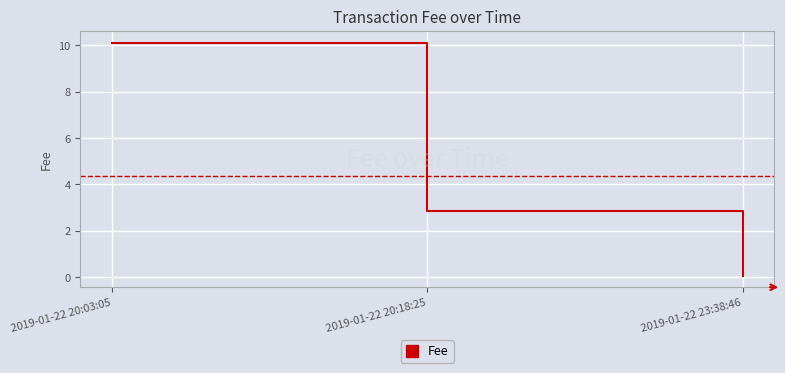

List the labels in order of value, smallest first.

2019-01-22 23:38:46, 2019-01-22 20:18:25, 2019-01-22 20:03:05